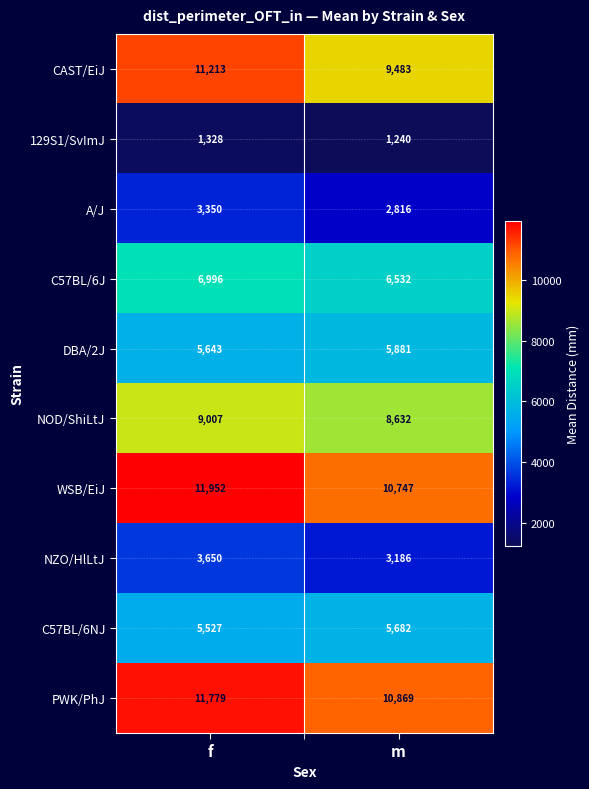

What is the total value across all series at f?

70445